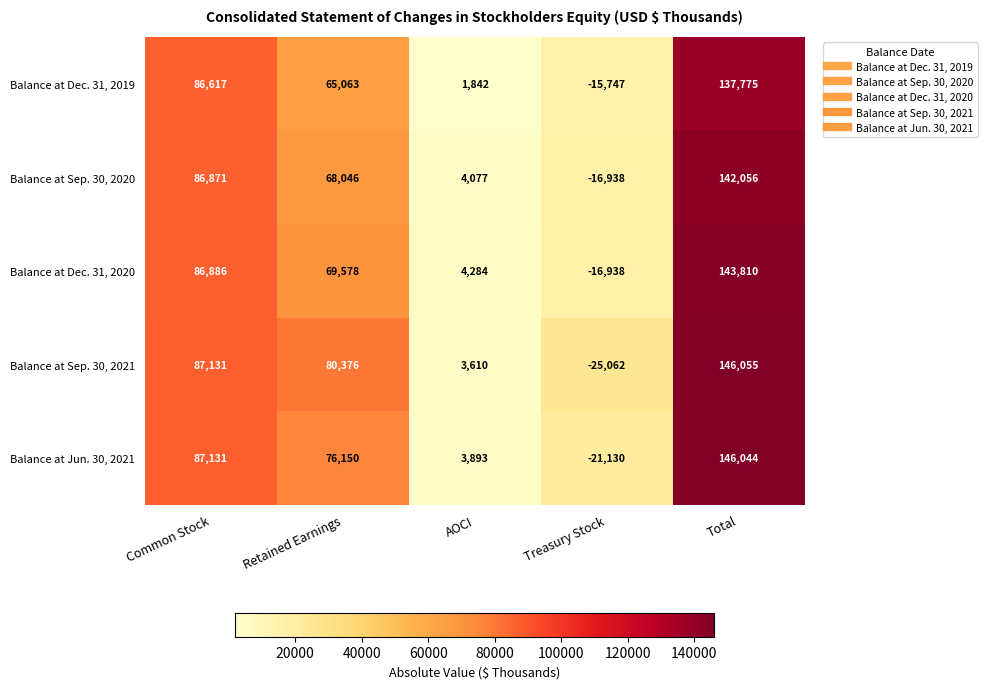

Reading left to right, what are all the values shown in this chart?

Balance at Dec. 31, 2019: Common Stock=86617	Retained Earnings=65063	AOCI=1842	Treasury Stock=-15747	Total=137775
Balance at Sep. 30, 2020: Common Stock=86871	Retained Earnings=68046	AOCI=4077	Treasury Stock=-16938	Total=142056
Balance at Dec. 31, 2020: Common Stock=86886	Retained Earnings=69578	AOCI=4284	Treasury Stock=-16938	Total=143810
Balance at Sep. 30, 2021: Common Stock=87131	Retained Earnings=80376	AOCI=3610	Treasury Stock=-25062	Total=146055
Balance at Jun. 30, 2021: Common Stock=87131	Retained Earnings=76150	AOCI=3893	Treasury Stock=-21130	Total=146044